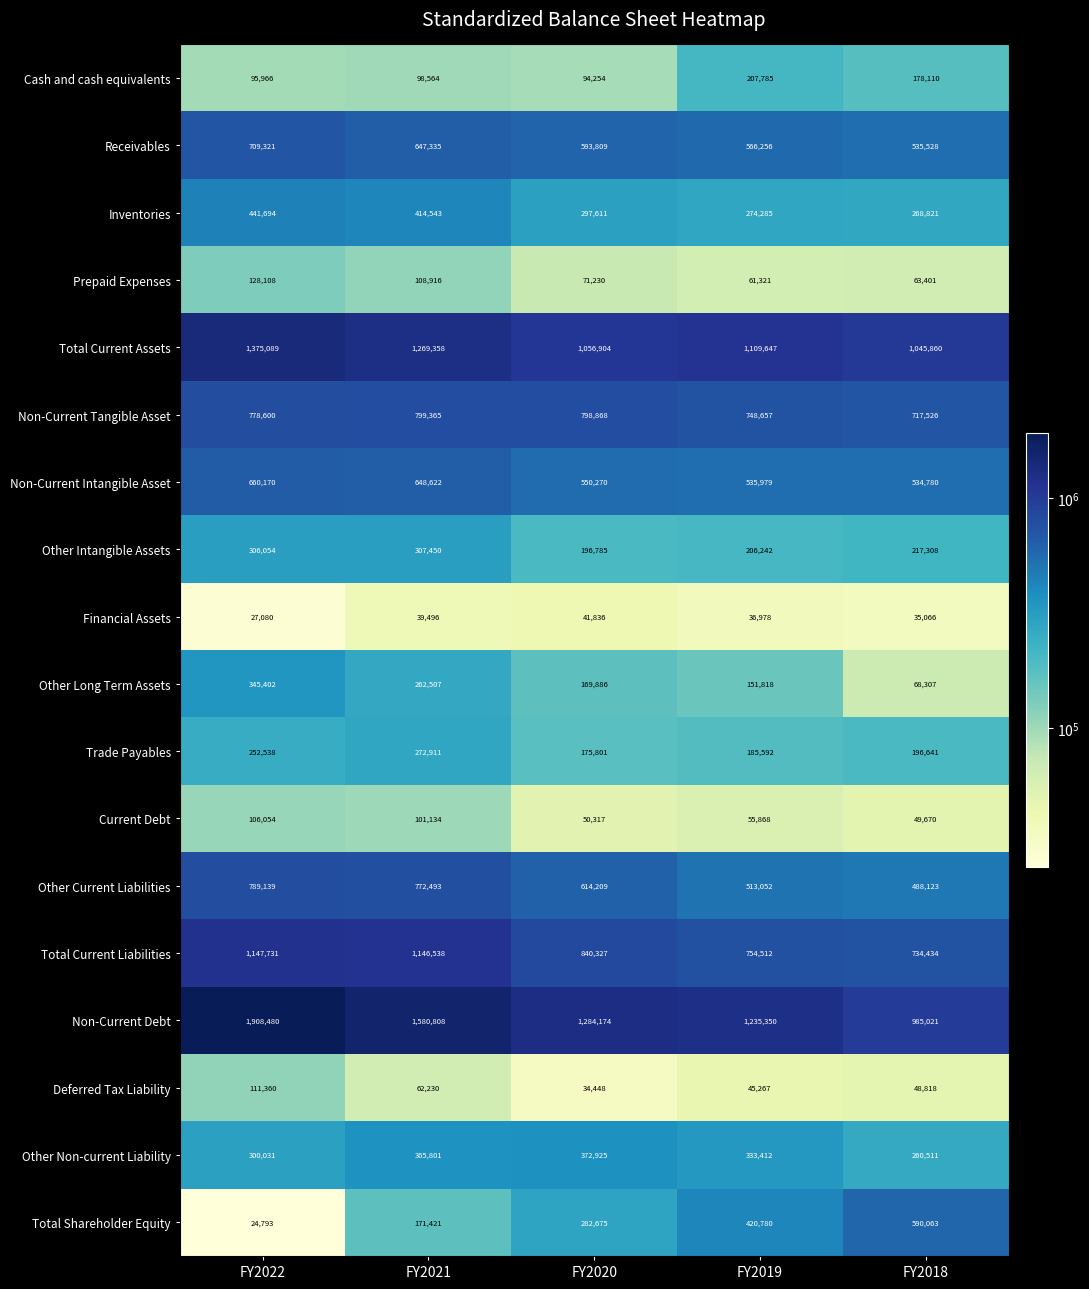

List the labels in order of Deferred Tax Liability value, largest first.

FY2022, FY2021, FY2018, FY2019, FY2020